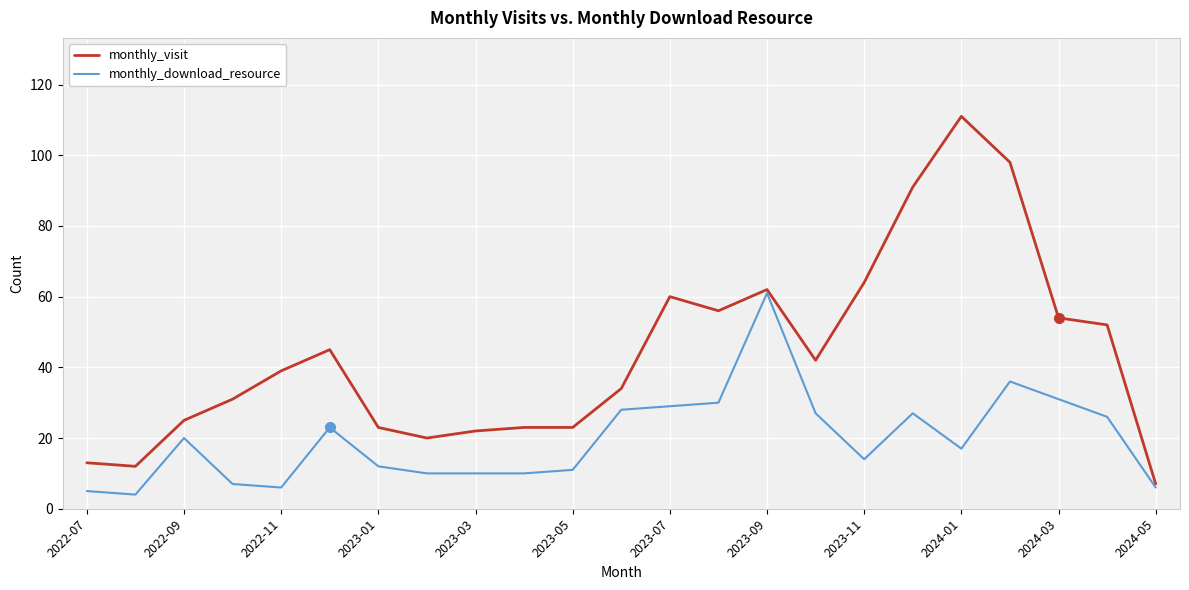

What is the maximum value for monthly_visit?

111